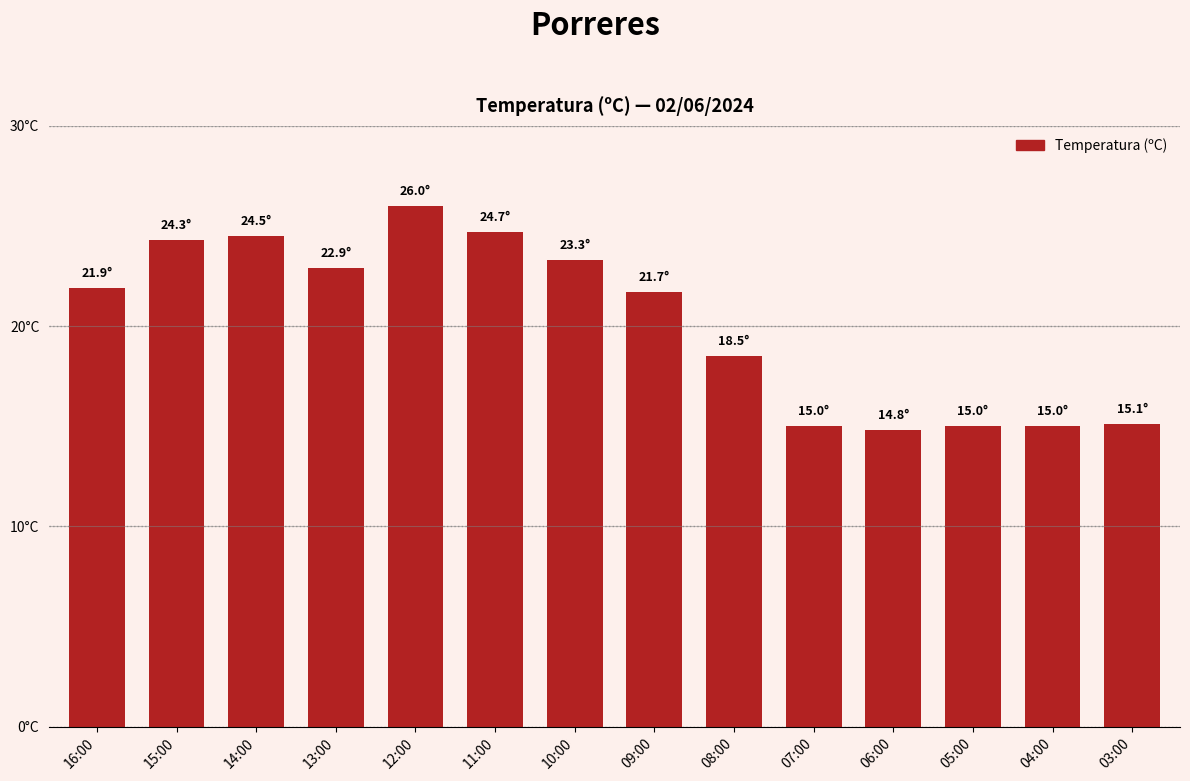

Are the bars horizontal?

No